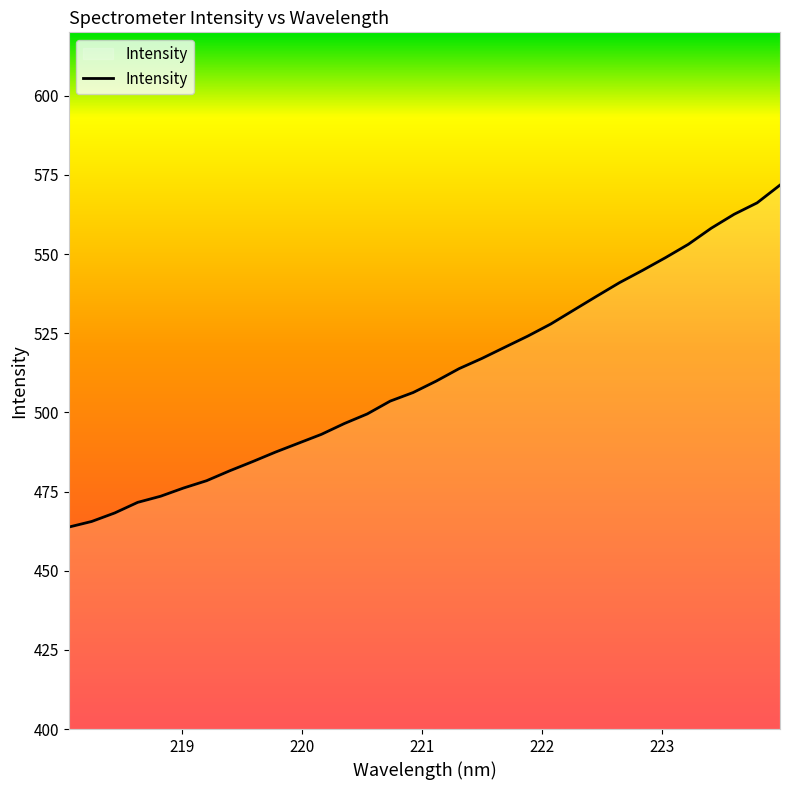

What is the average value?

511.5